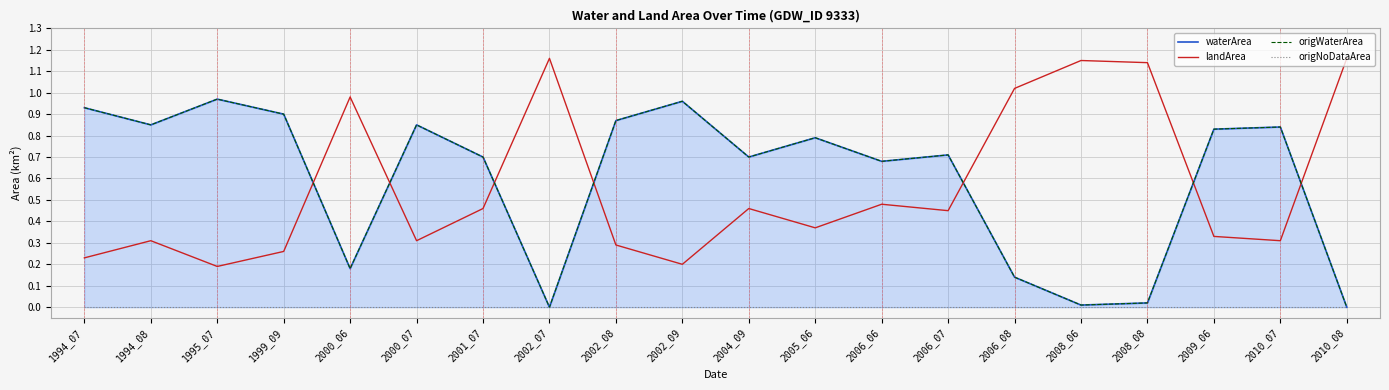

Which series has the largest range (max minus min)?

waterArea